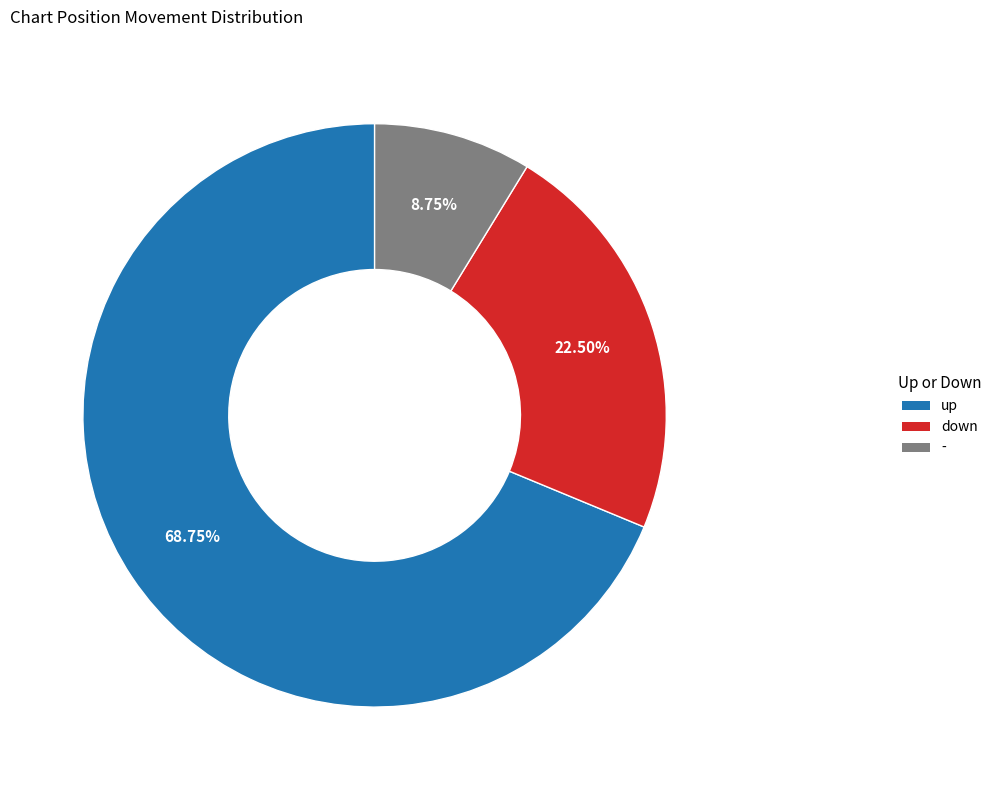

Do down and - together represent more than half of the pie?

No